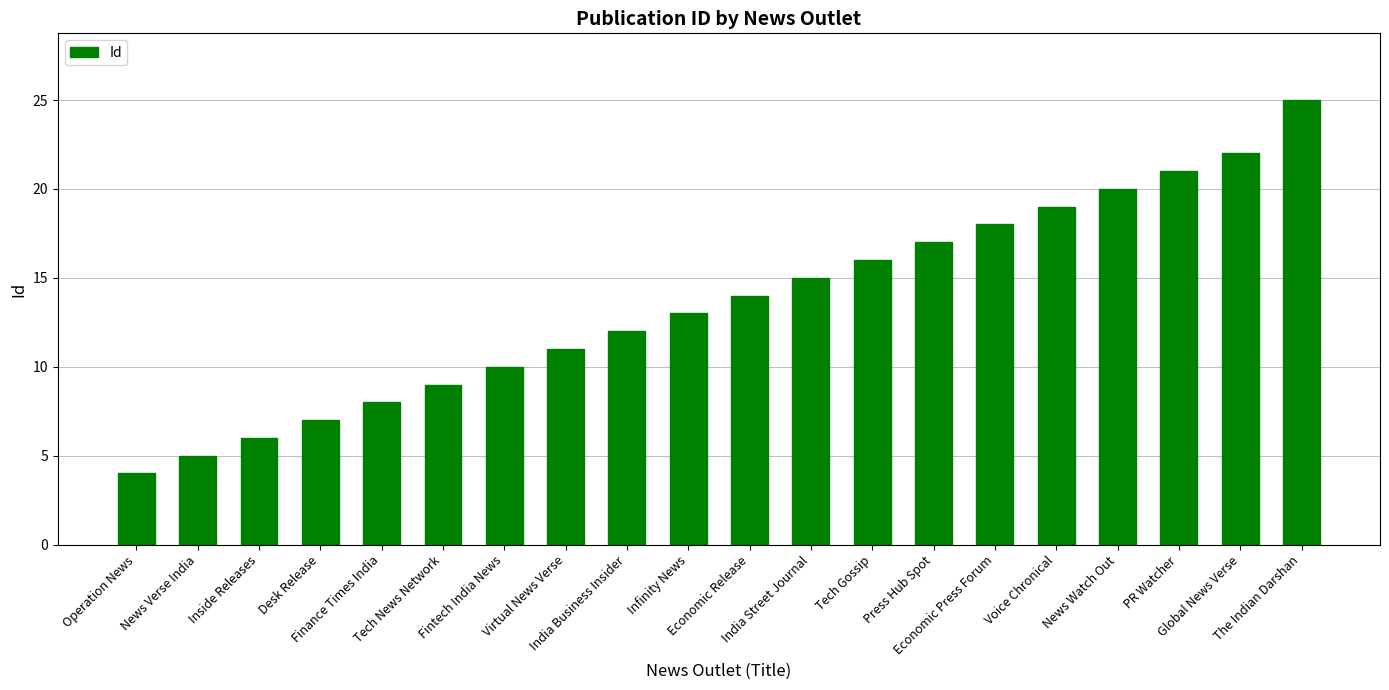

What is the value of the 10th bar from the left?

13